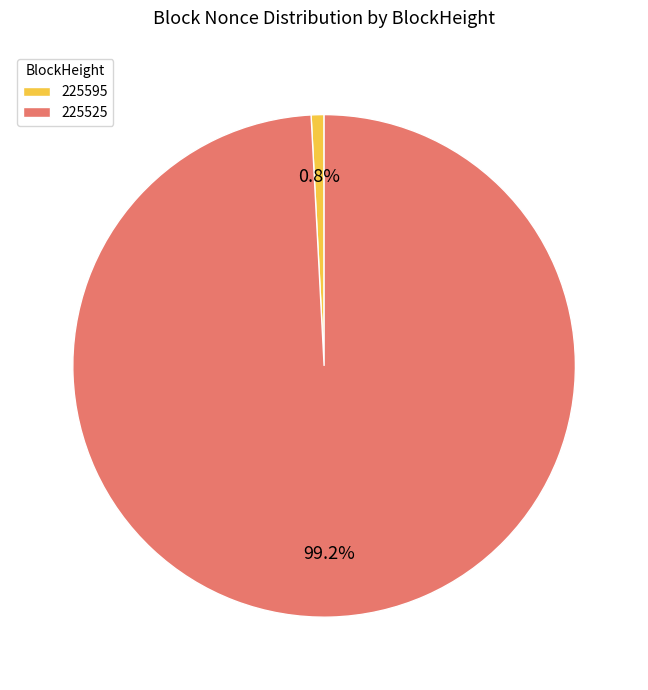

To the nearest percent, what is the difference between the largest and smallest slice percentages?

98%